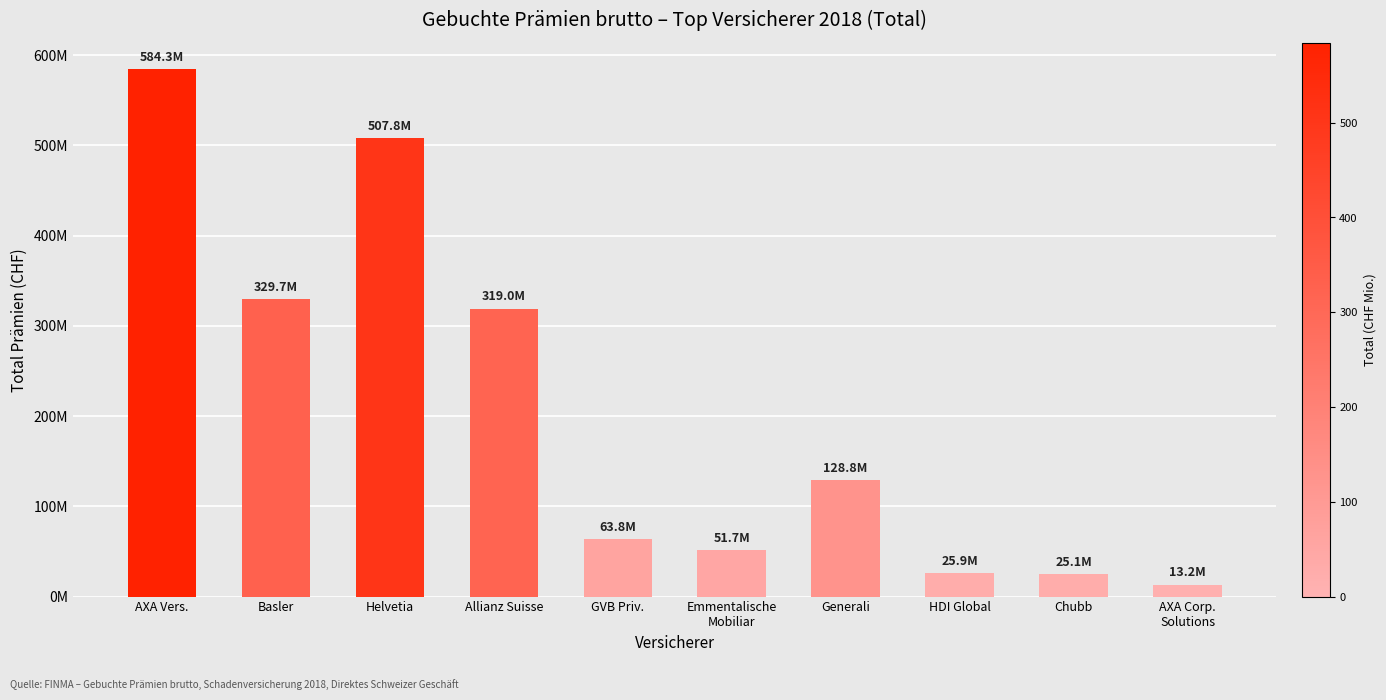

What is the label of the 7th bar from the right?

Allianz Suisse